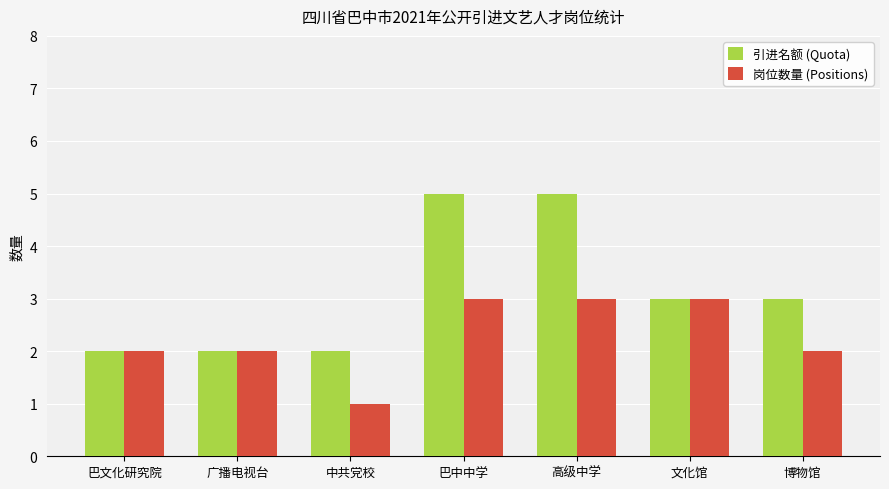

What is the sum of the 引进名额 (Quota) values at 巴中中学 and 广播电视台?

7